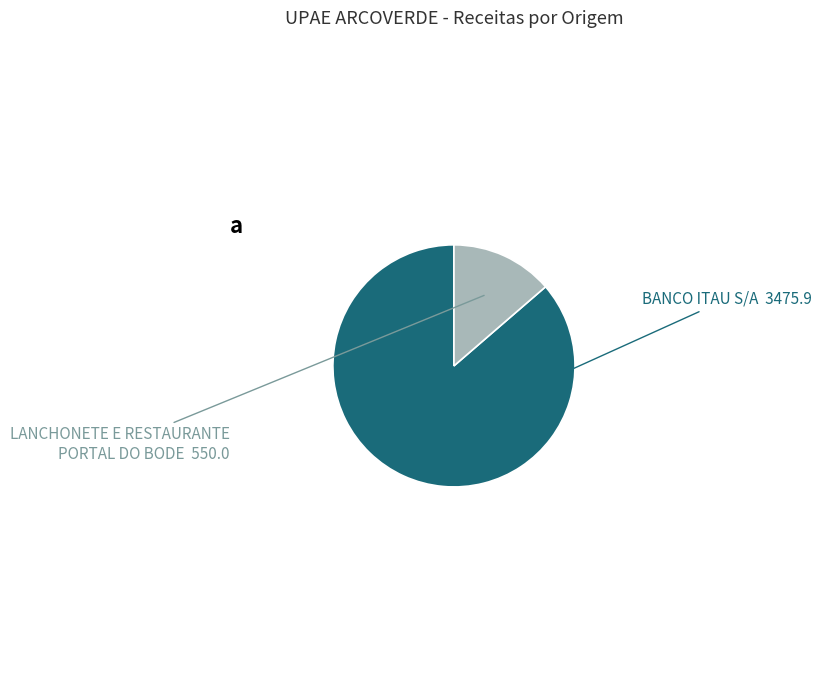

True or false: LANCHONETE E RESTAURANTE PORTAL DO BODE accounts for 14% of the total.

True